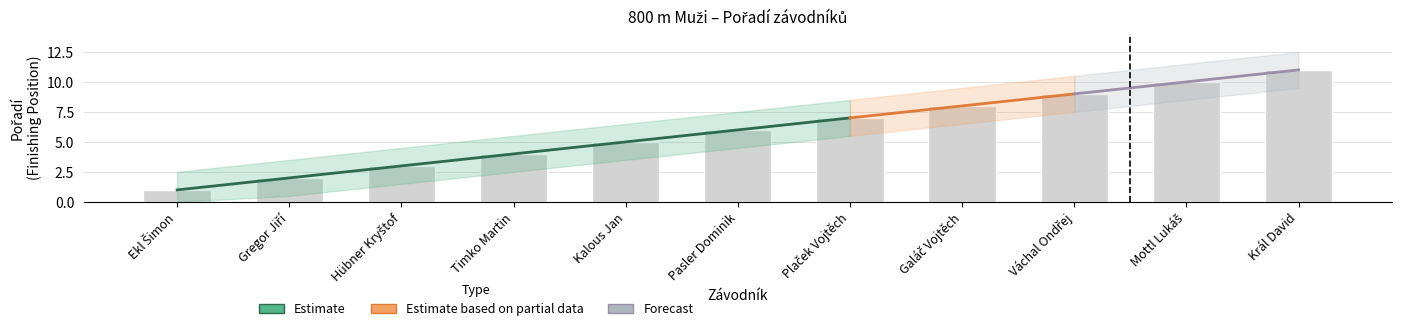

What is the total value across all series at Plaček Vojtěch?

42.0